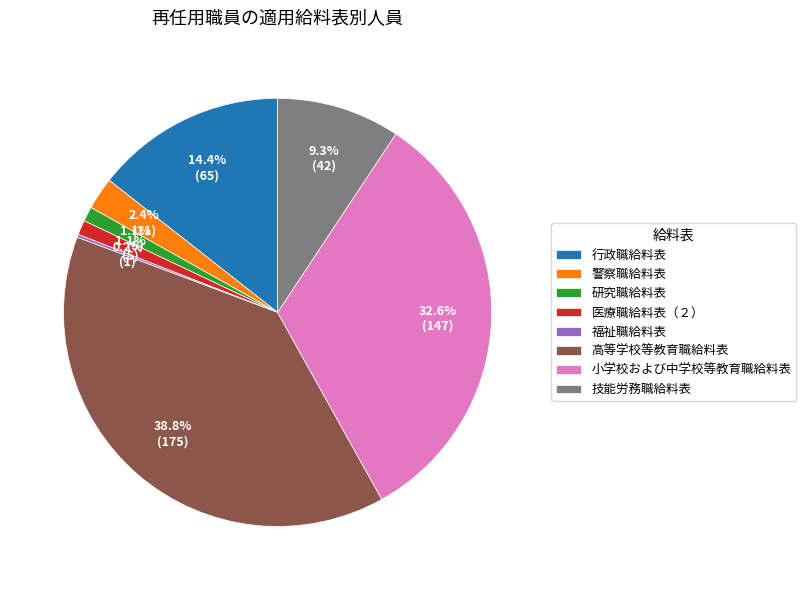

Which category has the biggest portion of the pie?

高等学校等教育職給料表